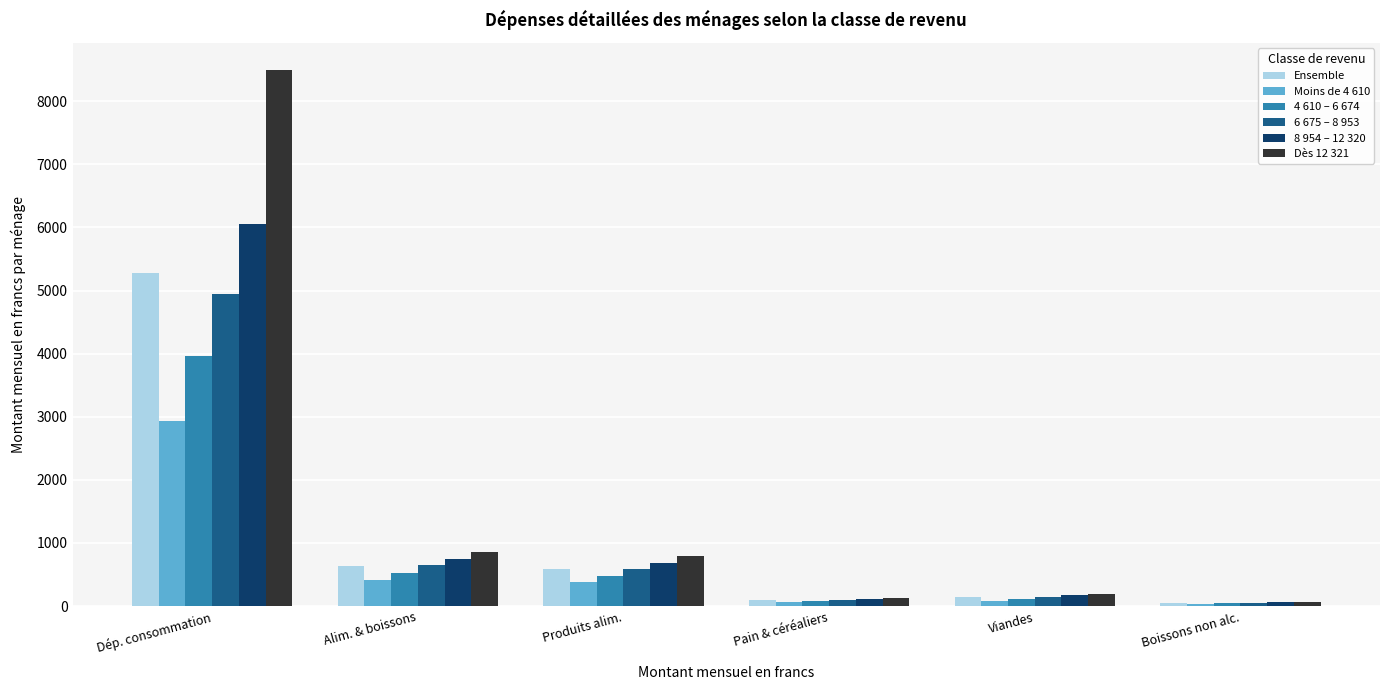

What are all the series names shown in the legend?

Ensemble, Moins de 4 610, 4 610 – 6 674, 6 675 – 8 953, 8 954 – 12 320, Dès 12 321